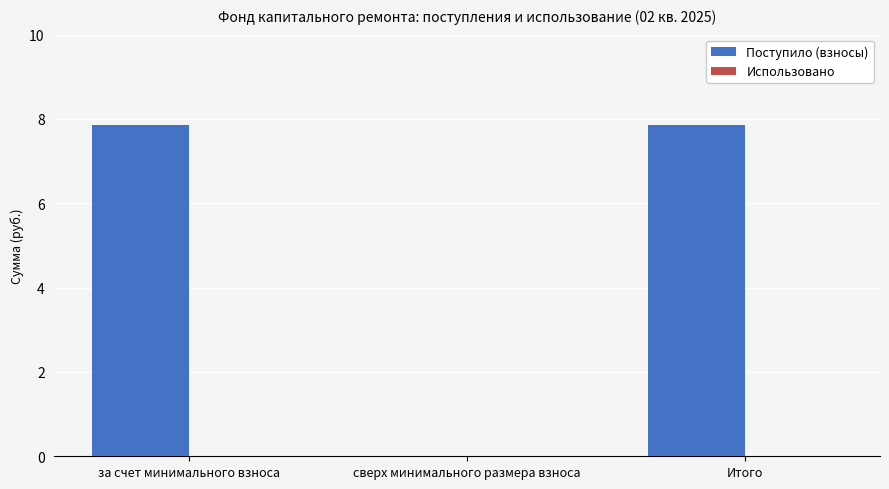

The value at за счет минимального взноса is 7.8. True or false?

True